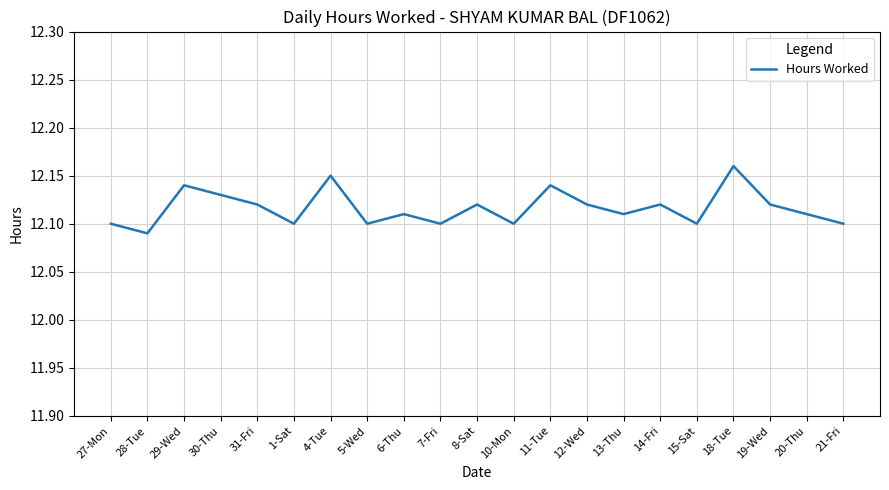

Which label corresponds to the largest value in the chart?

18-Tue